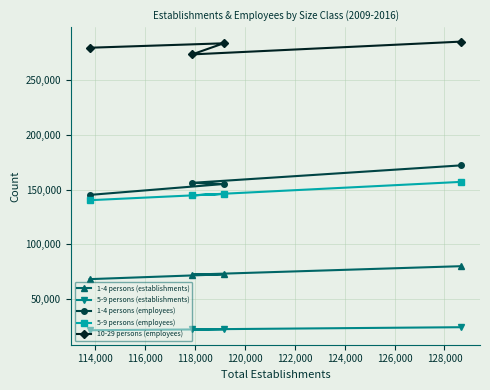

What is the maximum value shown in the chart?

285570